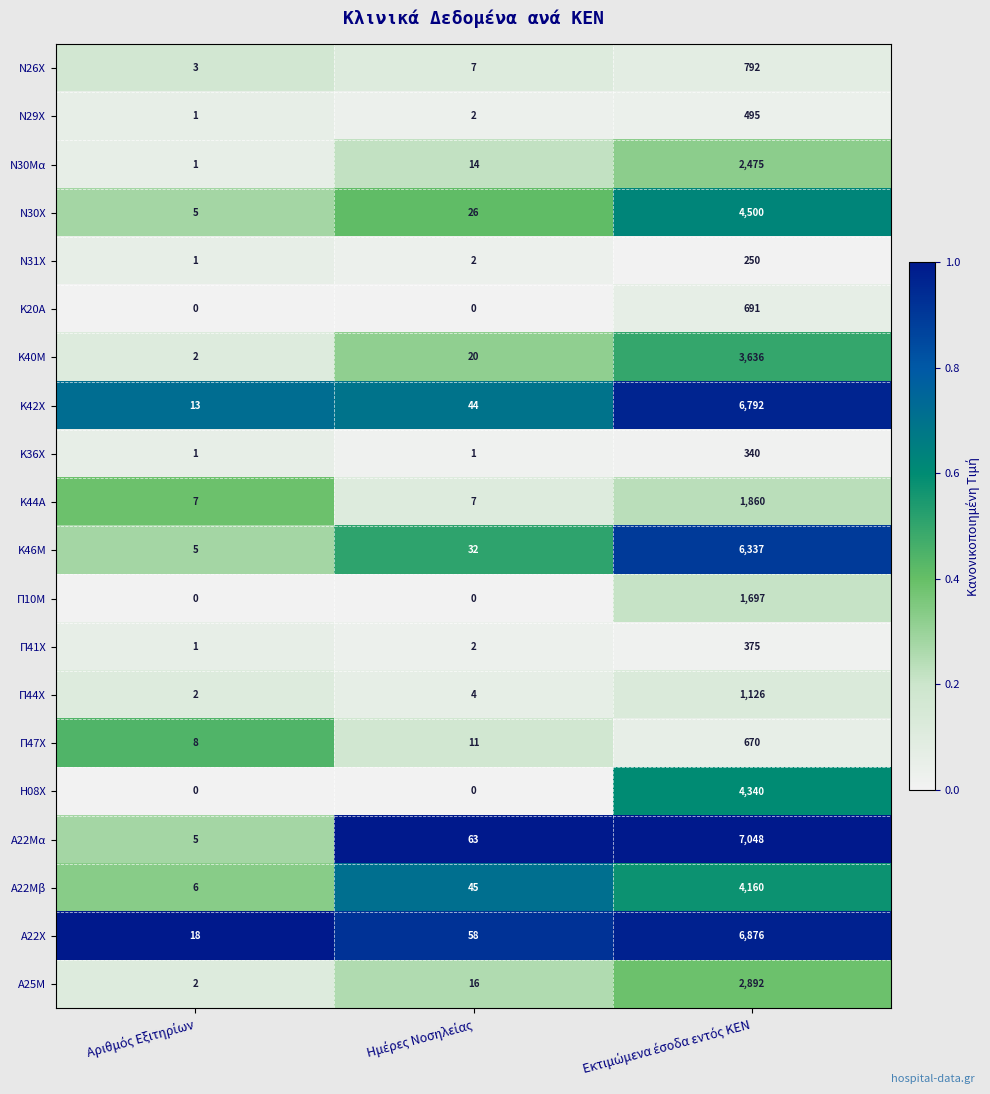

Which series has the largest total across all categories?

Α22Μα